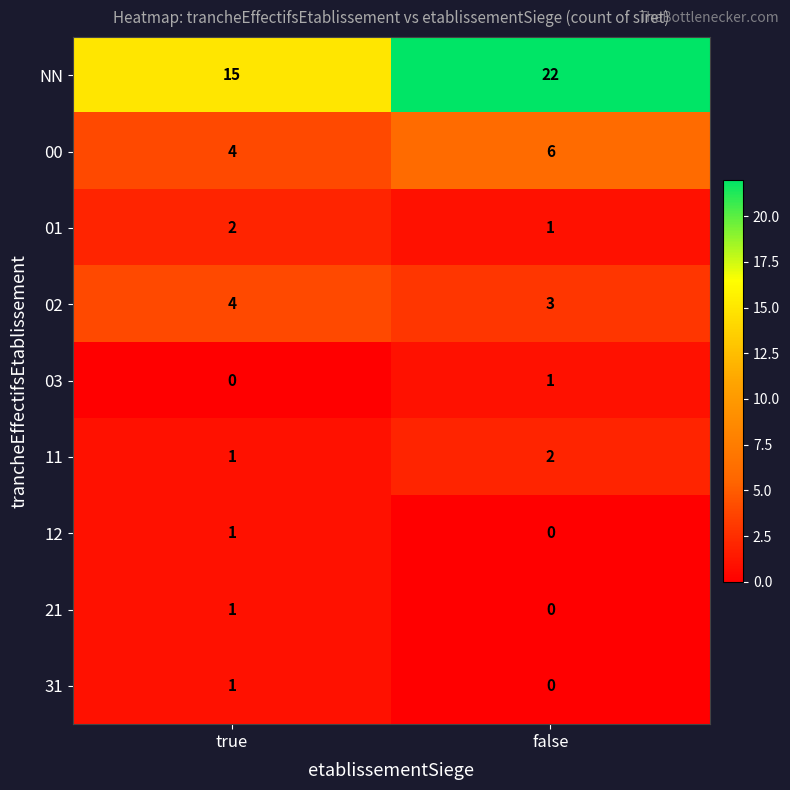

List the labels in order of 02 value, largest first.

true, false